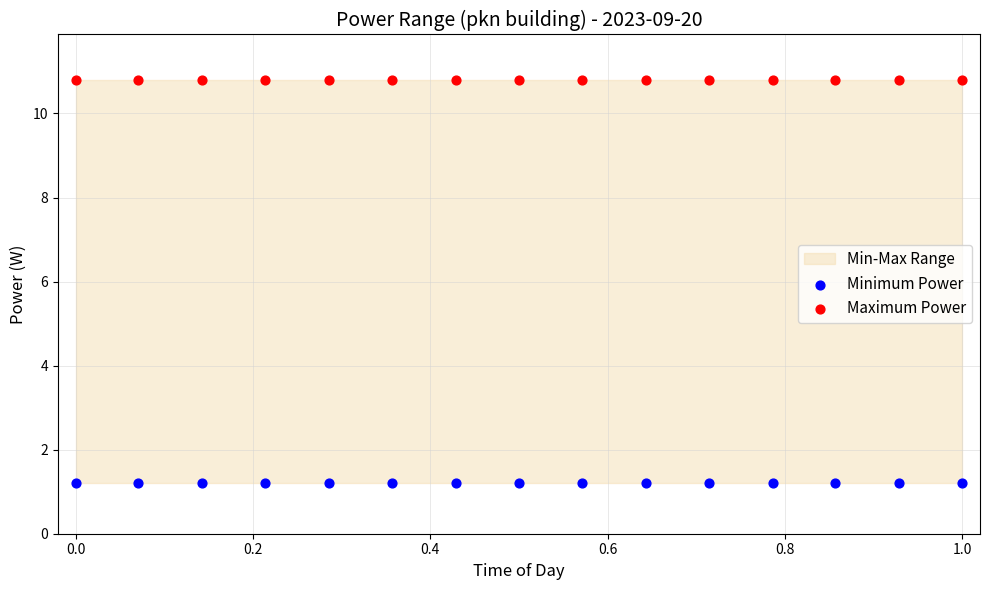

Which series reaches the maximum Y coordinate?

Maximum Power